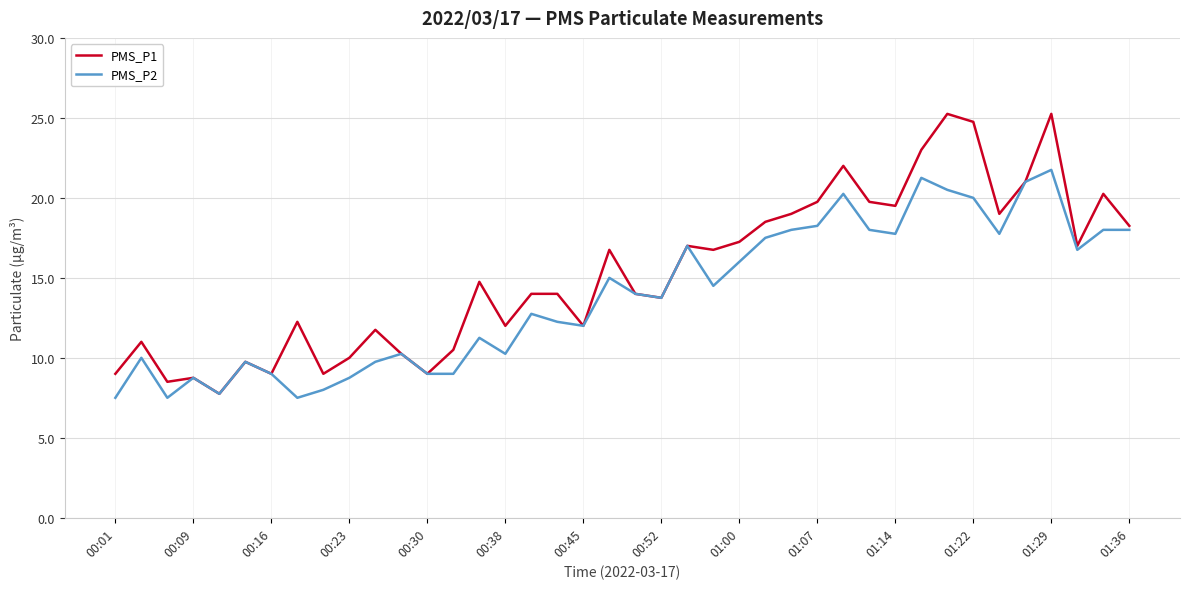

What is the minimum value shown in the chart?

7.5